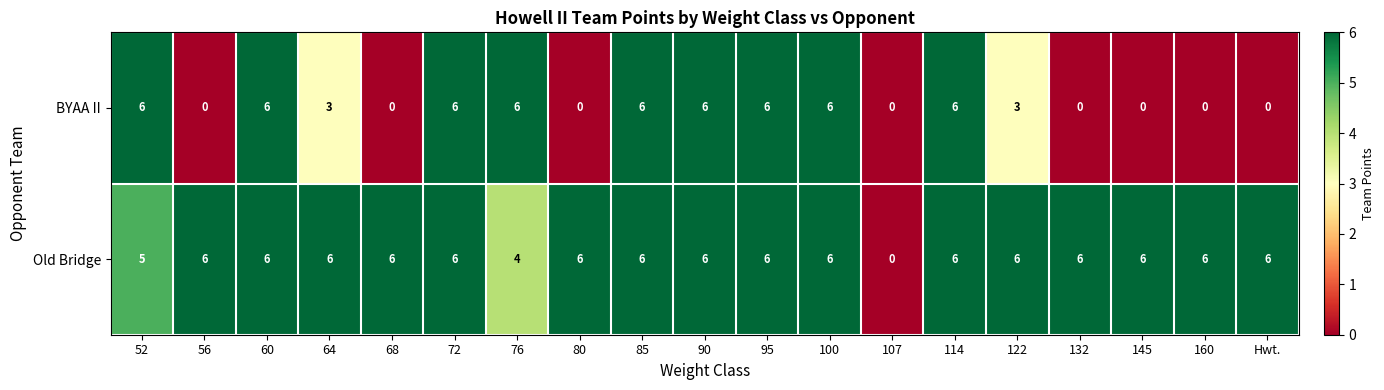

What is the difference between the maximum and second lowest values in the BYAA II series?

6